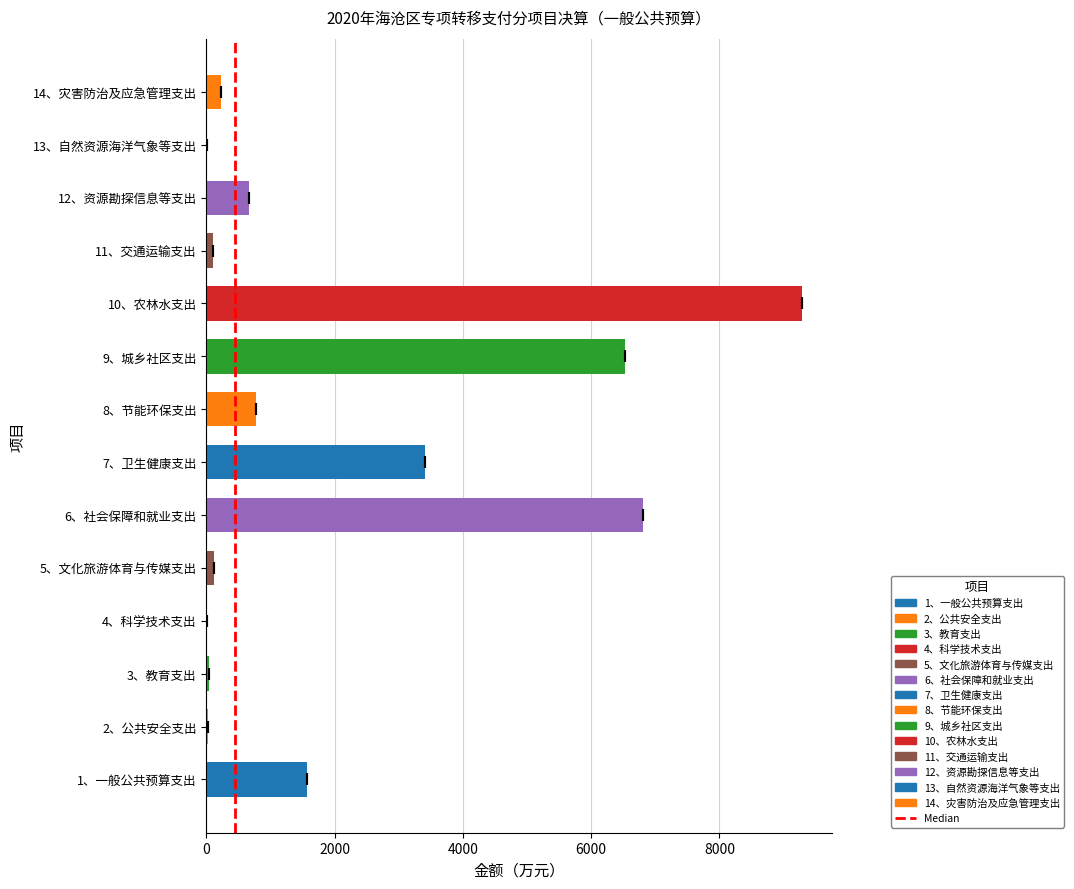

How many series are shown in this chart?

1